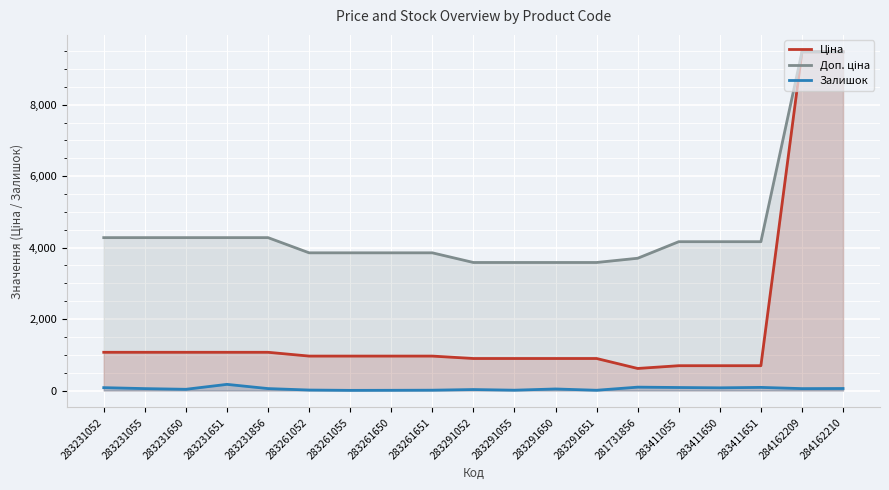

Reading right to left, list all the values displayed in this chart.

Ціна: 284162210=9480.1	284162209=9480.1	283411651=694.3	283411650=694.3	283411055=694.3	281731856=617.0	283291651=895.9	283291650=895.9	283291055=895.9	283291052=895.9	283261651=963.5	283261650=963.5	283261055=963.5	283261052=963.5	283231856=1069.8	283231651=1069.8	283231650=1069.8	283231055=1069.8	283231052=1069.8
Доп. ціна: 284162210=9480.1	284162209=9480.1	283411651=4165.6	283411650=4165.6	283411055=4165.6	281731856=3701.9	283291651=3583.6	283291650=3583.6	283291055=3583.6	283291052=3583.6	283261651=3854.0	283261650=3854.0	283261055=3854.0	283261052=3854.0	283231856=4279.1	283231651=4279.1	283231650=4279.1	283231055=4279.1	283231052=4279.1
Залишок: 284162210=56.0	284162209=53.0	283411651=87.0	283411650=75.0	283411055=84.0	281731856=94.0	283291651=7.0	283291650=43.0	283291055=9.0	283291052=27.0	283261651=9.0	283261650=6.0	283261055=4.0	283261052=13.0	283231856=54.0	283231651=172.0	283231650=34.0	283231055=53.0	283231052=80.0